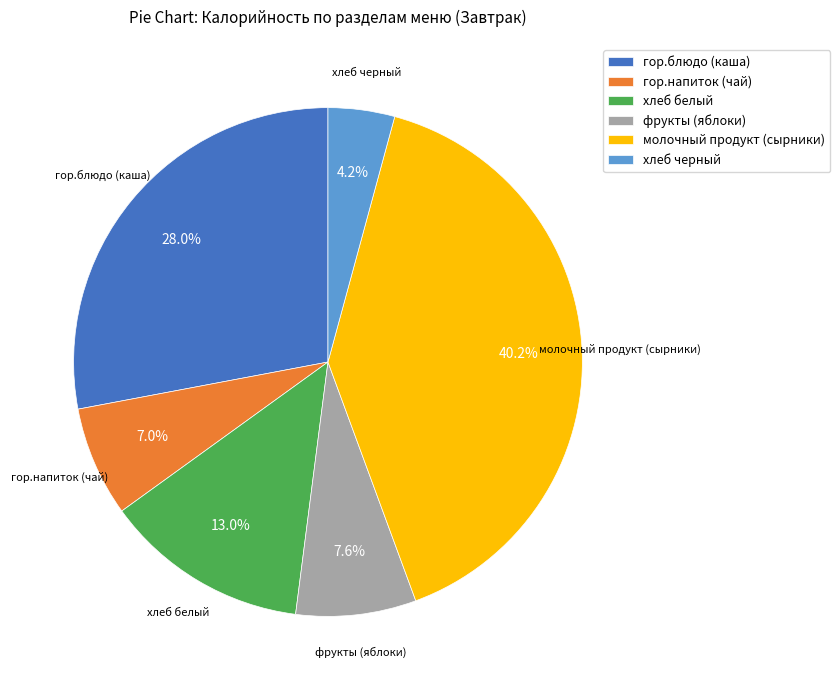

To the nearest percent, what is the difference between the largest and smallest slice percentages?

36%